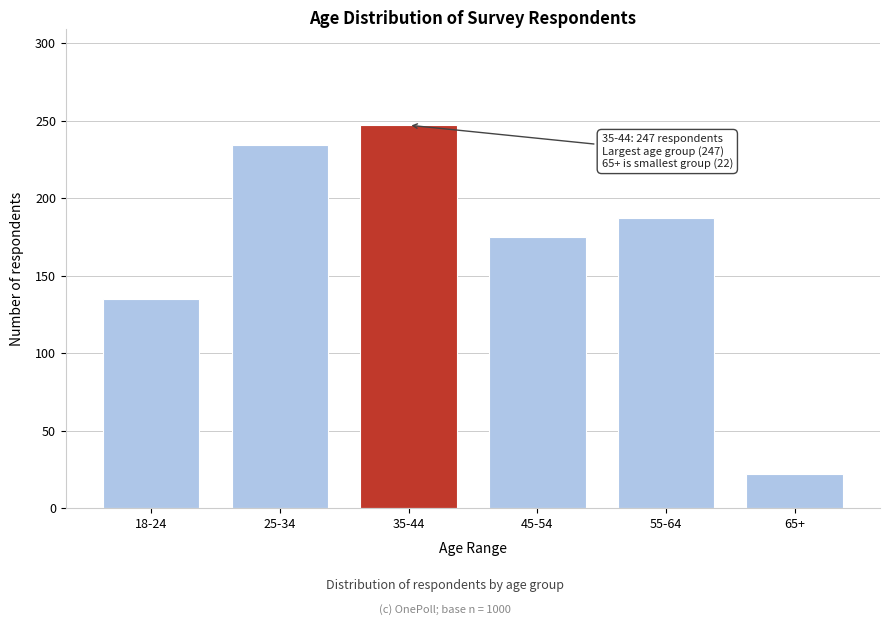

Reading left to right, extract all data points from this chart.

135	234	247	175	187	22